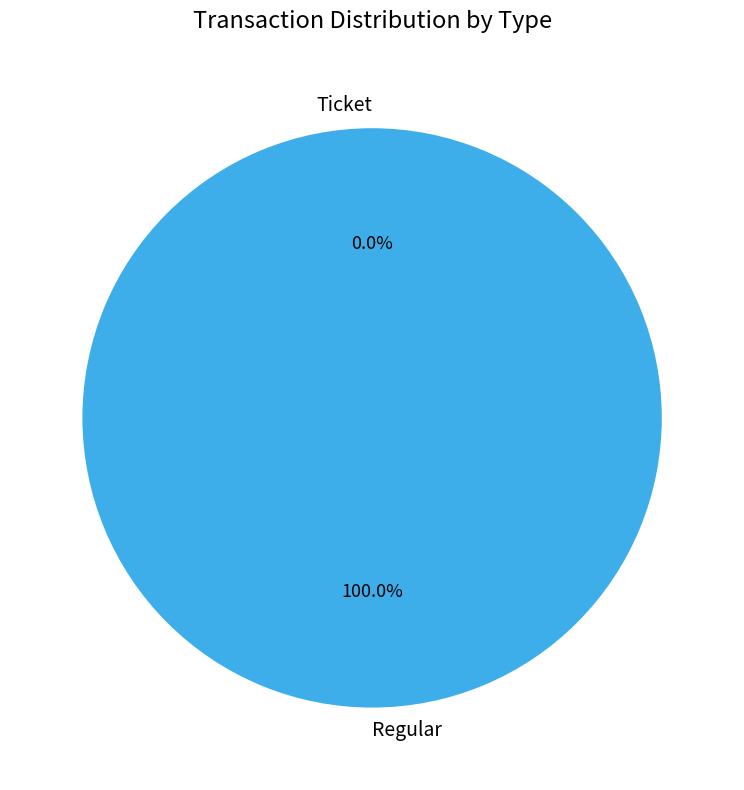

The Ticket slice represents 9% of the pie. True or false?

False